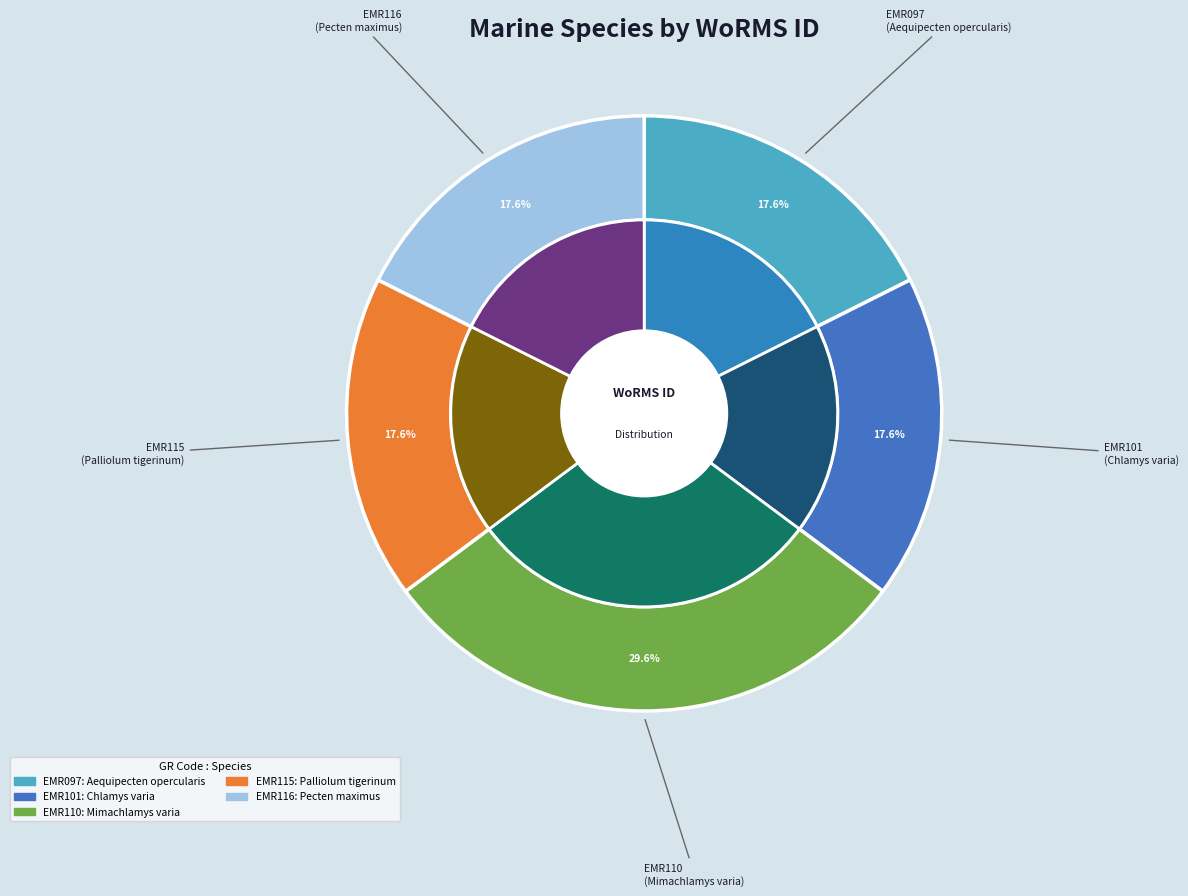

Does any single category account for the majority?

No